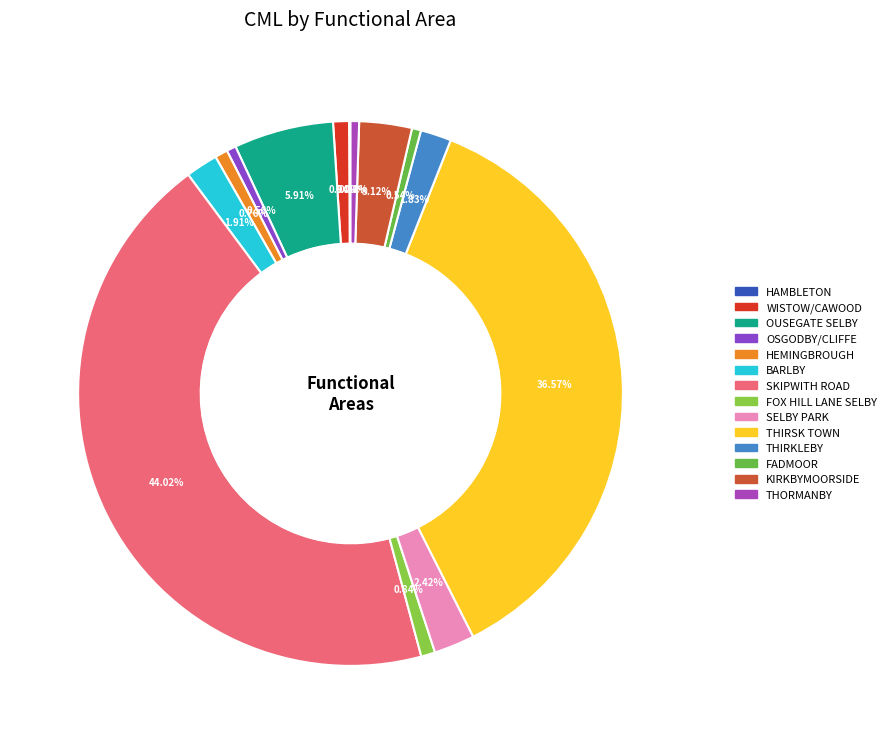

The THIRSK TOWN slice represents 37% of the pie. True or false?

True